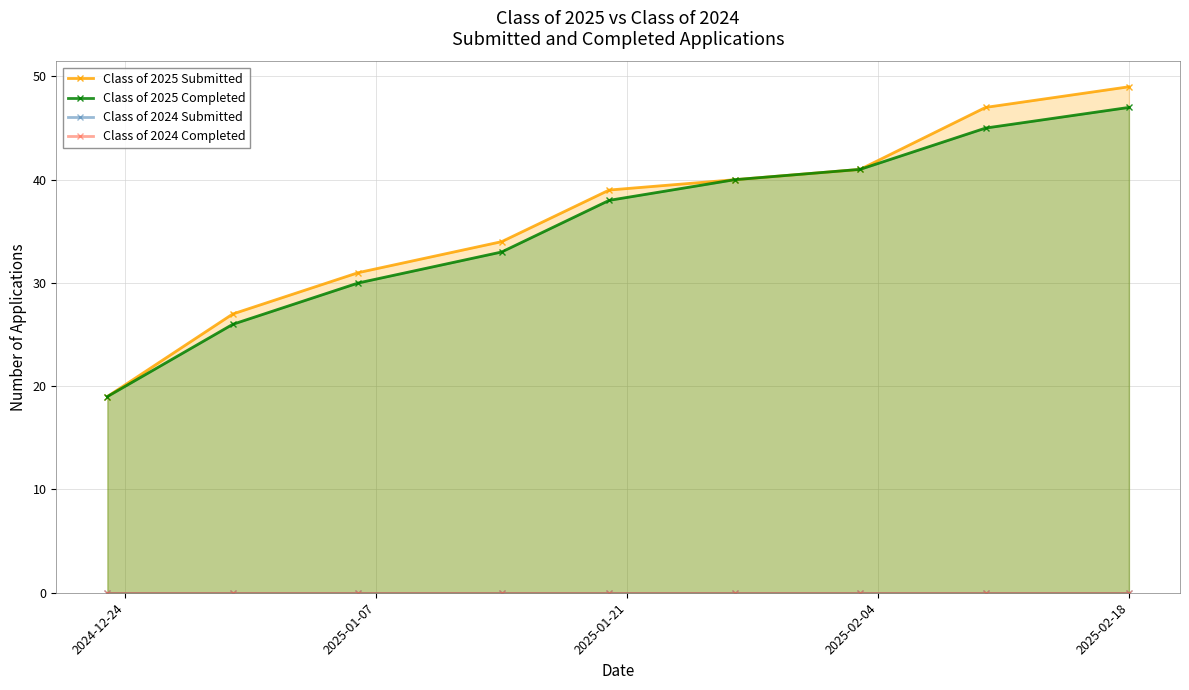

Reading left to right, list all the values displayed in this chart.

Class of 2025 Submitted: 19	27	31	34	39	40	41	47	49
Class of 2025 Completed: 19	26	30	33	38	40	41	45	47
Class of 2024 Submitted: 0	0	0	0	0	0	0	0	0
Class of 2024 Completed: 0	0	0	0	0	0	0	0	0